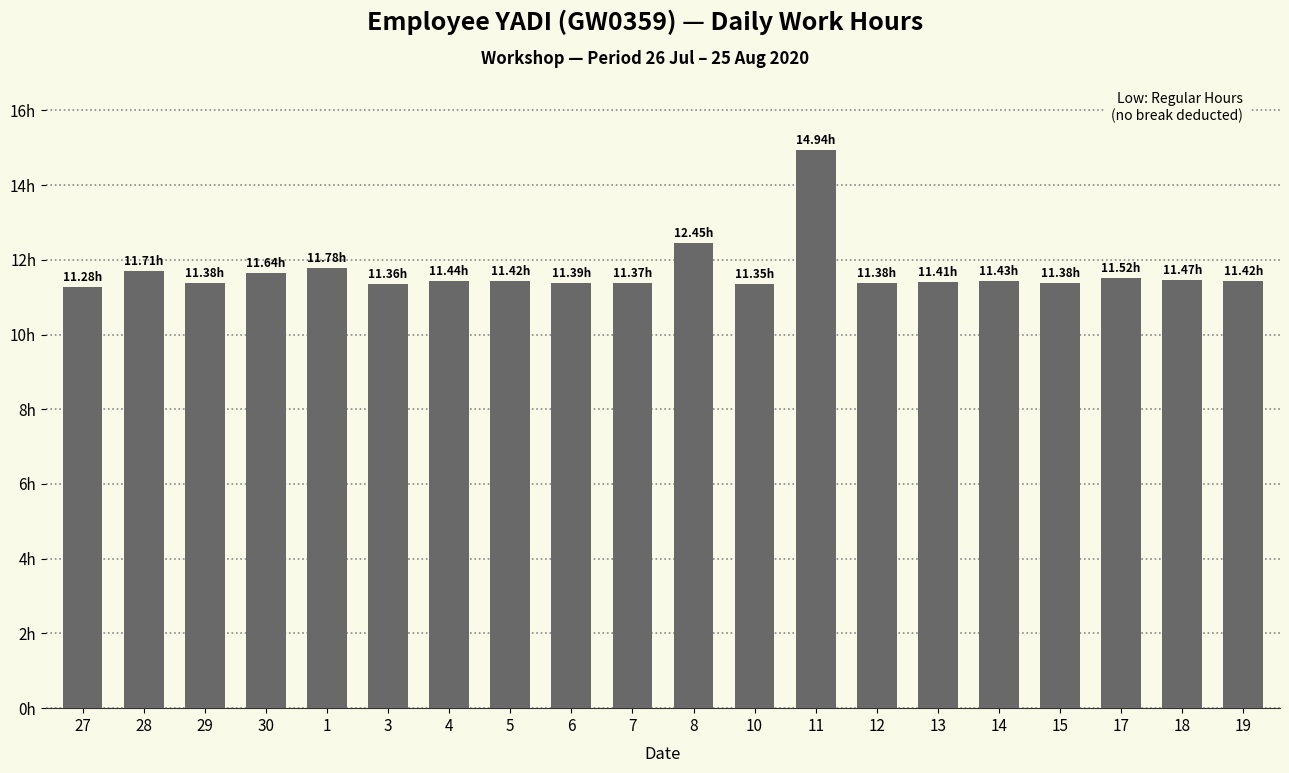

Does the chart contain any negative values?

No